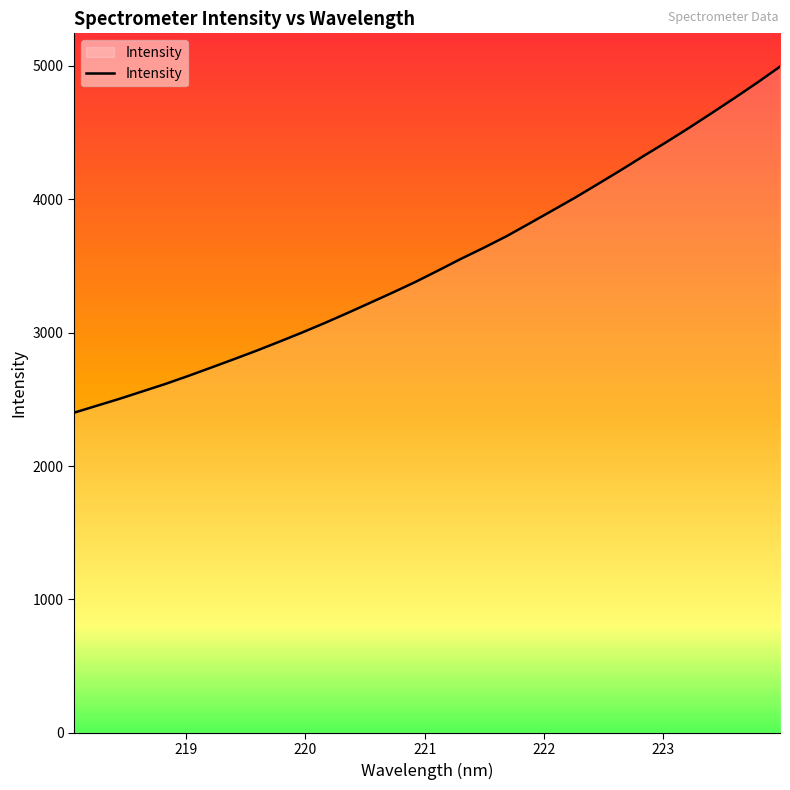

What is the greatest value displayed?

4993.6